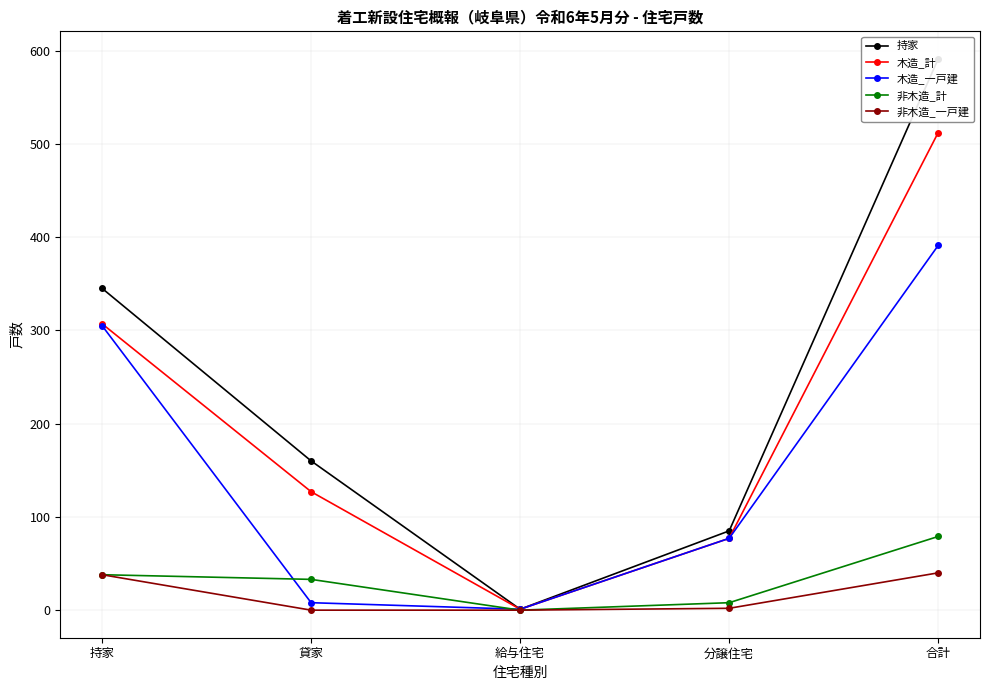

What is the difference between the highest and lowest values at 持家?

307